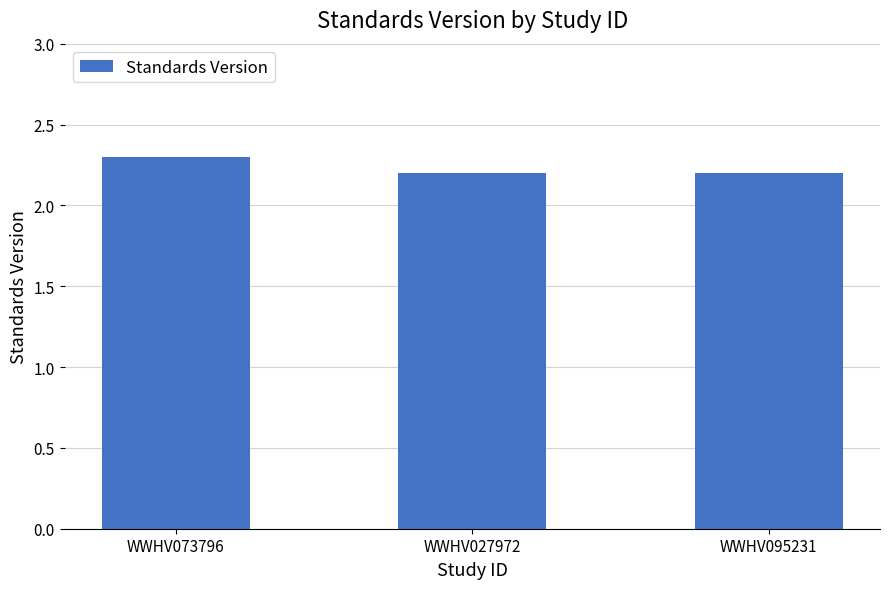

Count the values in the range 2 to 3.

3